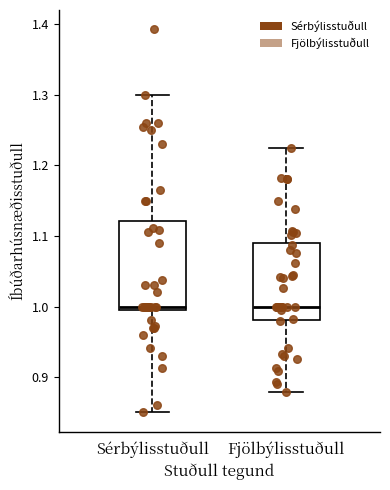

Reading left to right, transcribe this box plot: for each box, give where its median line is, the range the box spans, and where its two whiskers end, as read against the y-axis. The values are not printed on the chart, so give them approximately, as read against the axis.

Sérbýlisstuðull: median 1.00 (just above the box's lower edge), box 1.00 to 1.12, whiskers 0.85 to 1.30
Fjölbýlisstuðull: median 1.00, box 0.98 to 1.09, whiskers 0.88 to 1.22